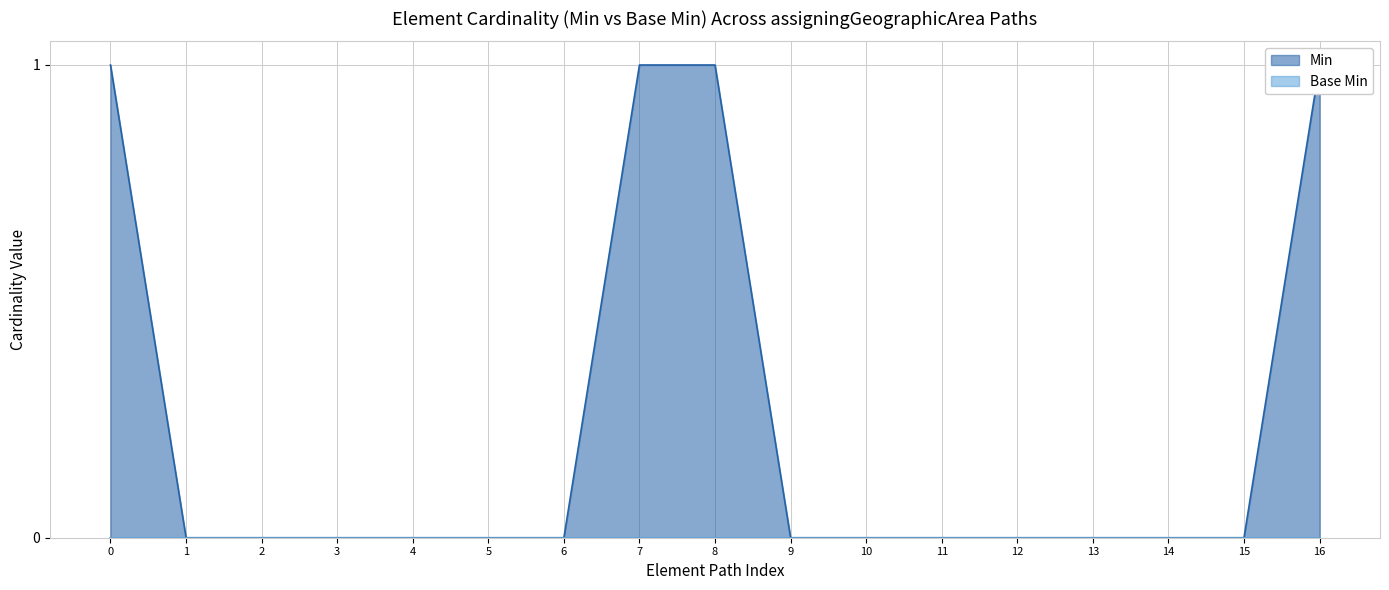

Reading right to left, what are all the values shown in this chart?

1	0	0	0	0	0	0	0	1	1	0	0	0	0	0	0	1